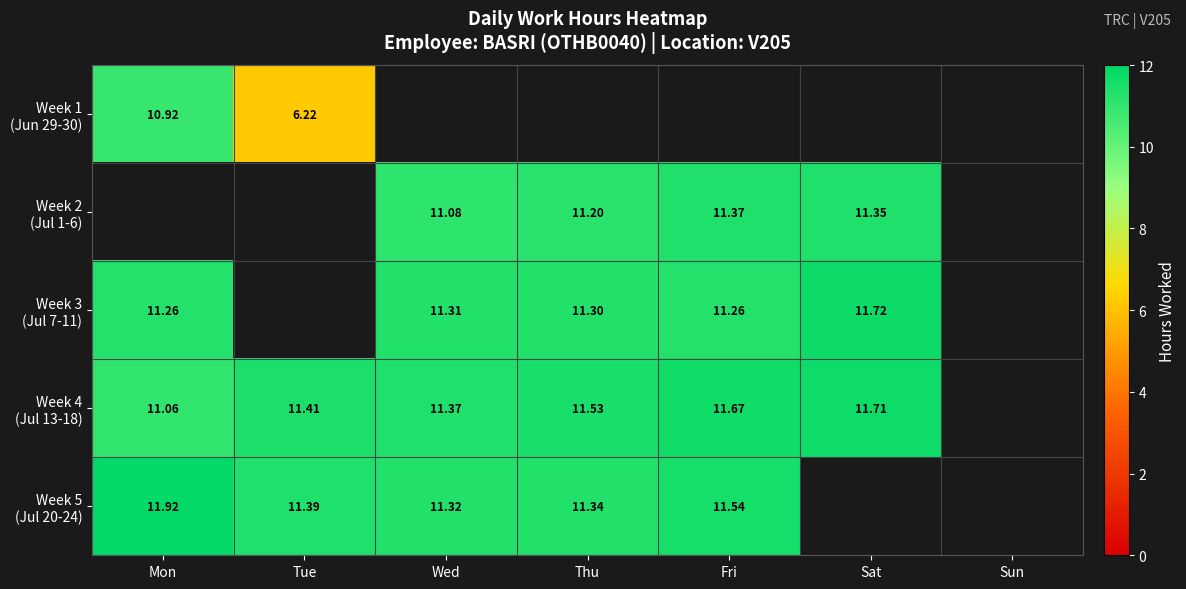

How many values in the Week 3 (Jul 7-11) series exceed 11?

5